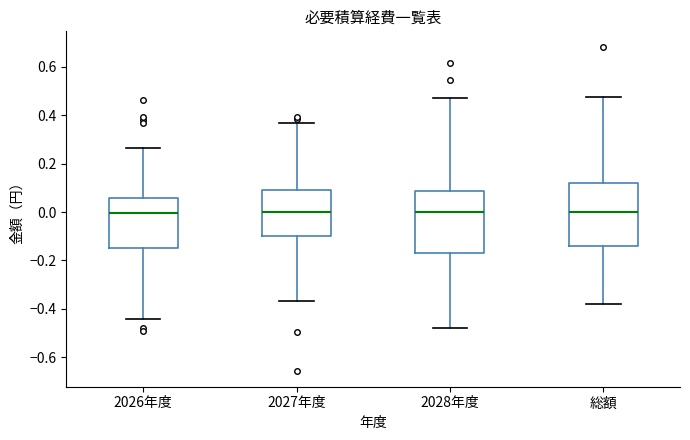

Reading left to right, read every box against the y-axis: the position of its median line, the range the box covers, and the ends of its whiskers. The values are not printed on the chart, so give them approximately, as read against the axis.

2026年度: median 0.00, box -0.16 to 0.06, whiskers -0.44 to 0.26
2027年度: median 0.00, box -0.10 to 0.10, whiskers -0.36 to 0.36
2028年度: median 0.00, box -0.16 to 0.08, whiskers -0.48 to 0.48
総額: median 0.00, box -0.14 to 0.12, whiskers -0.38 to 0.48